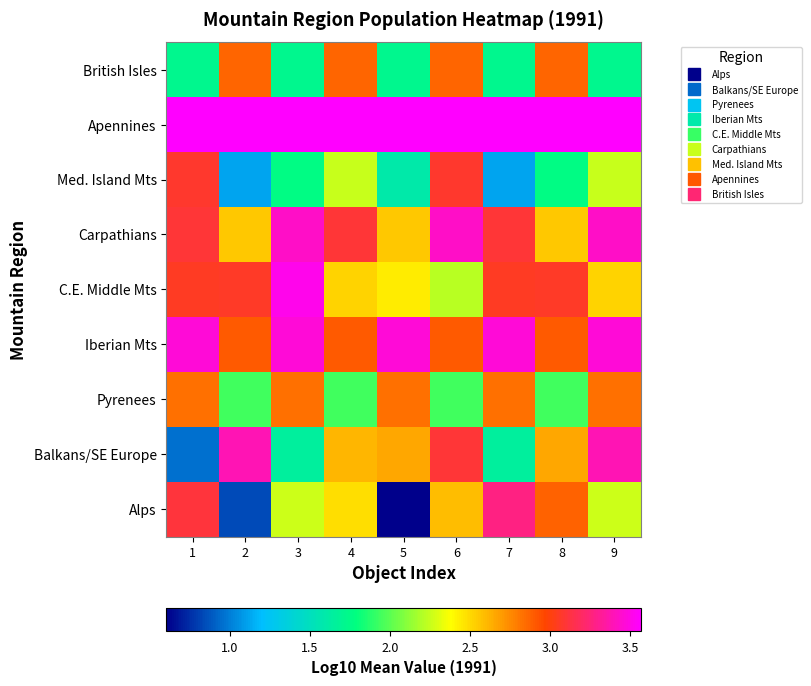

What is the difference between the highest and lowest values at 5?

3.0